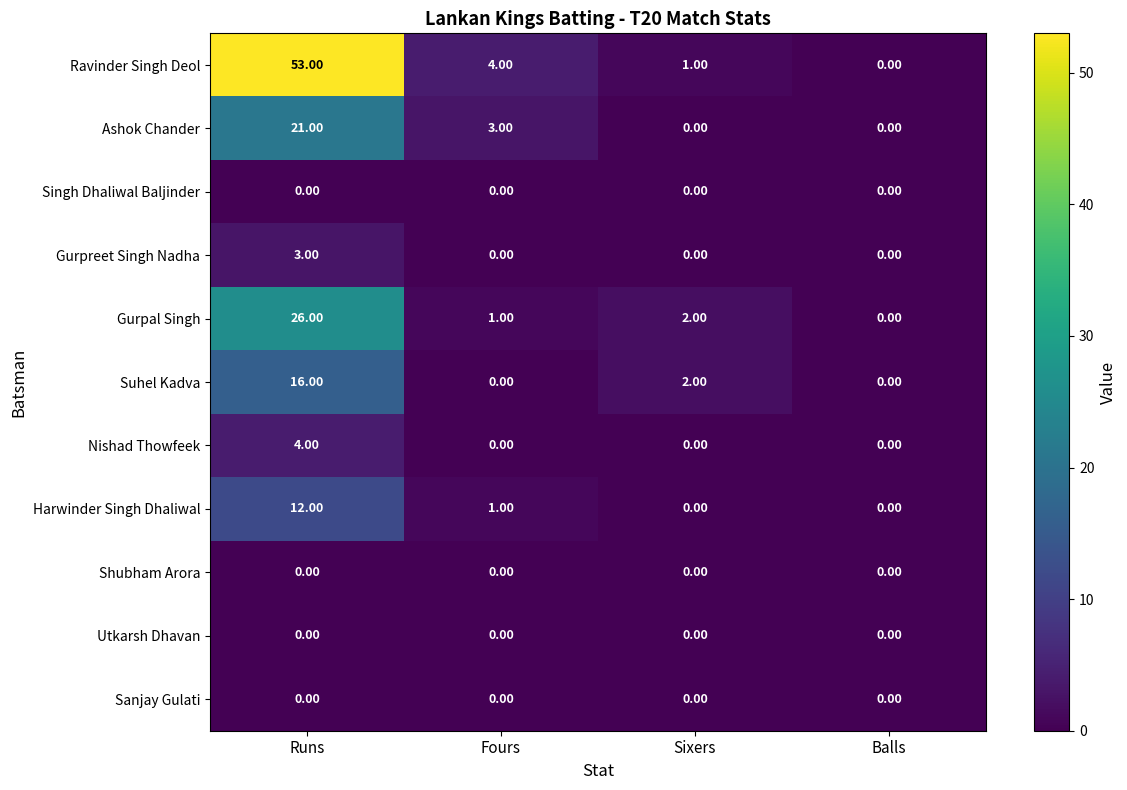

How many series are shown in this chart?

11